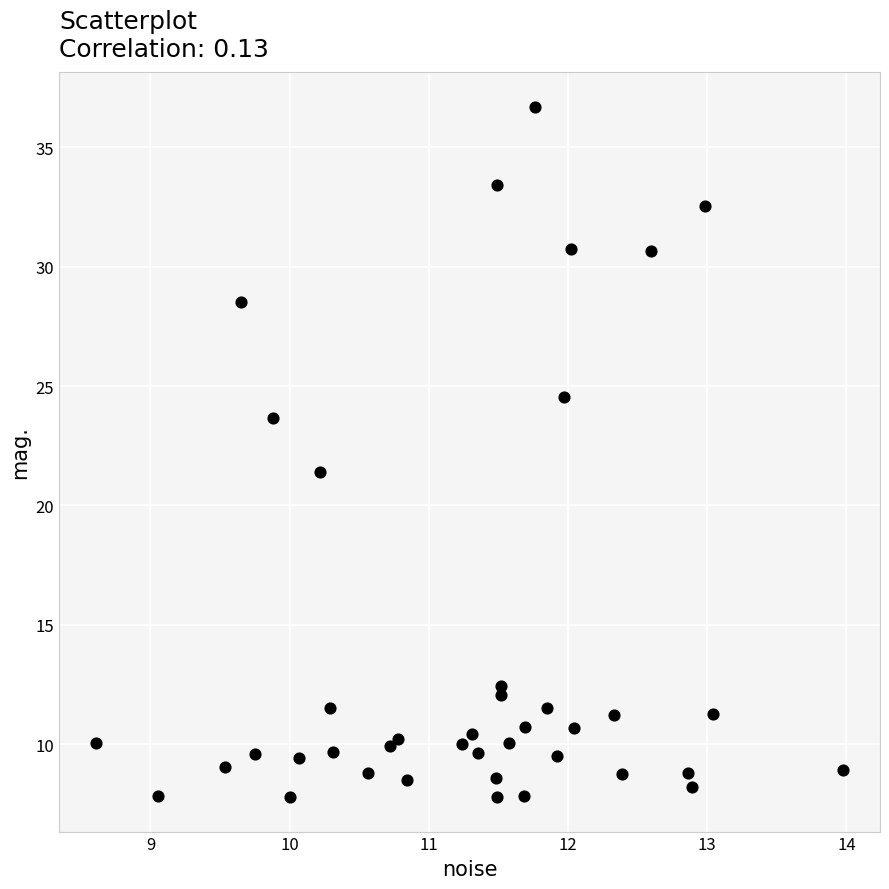

What Y value in the scatter plot is closest to 22?

21.4